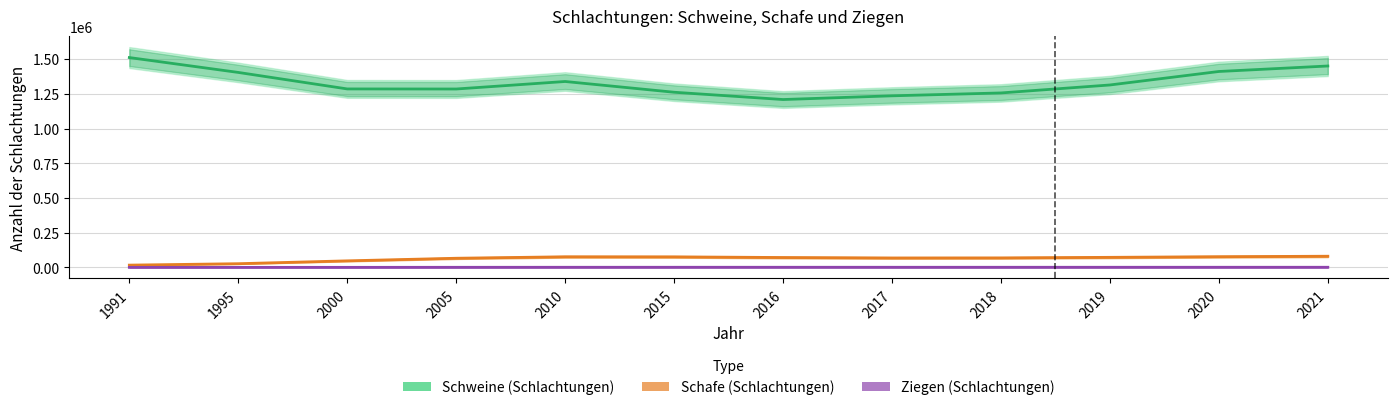

At which category does the chart reach its minimum across all series?

1991